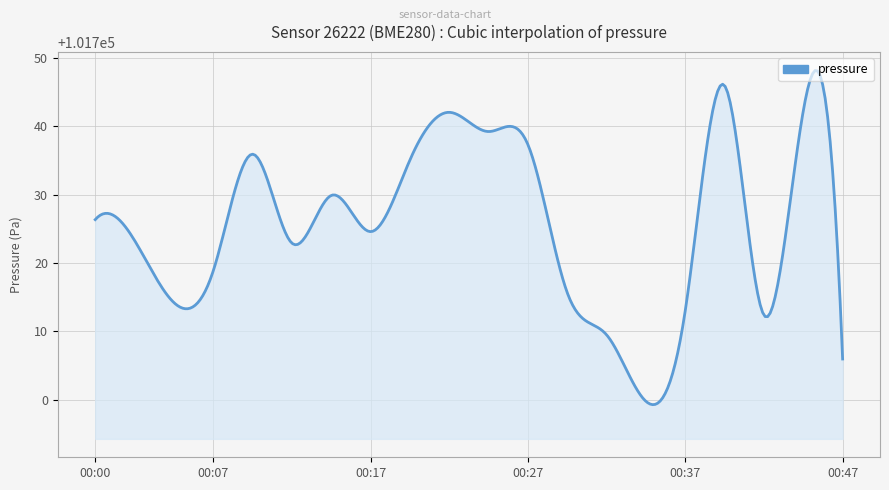

What is the difference between the maximum and minimum values?

48.8